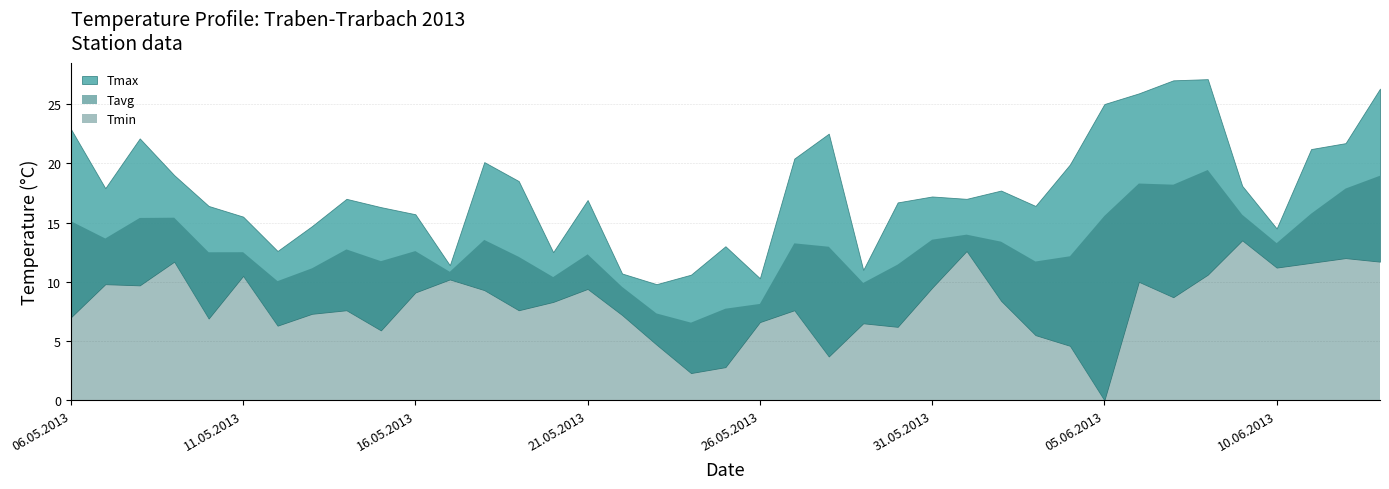

Is the value of Tmax at 30.05.2013 greater than the value of Tavg at 11.06.2013?

Yes